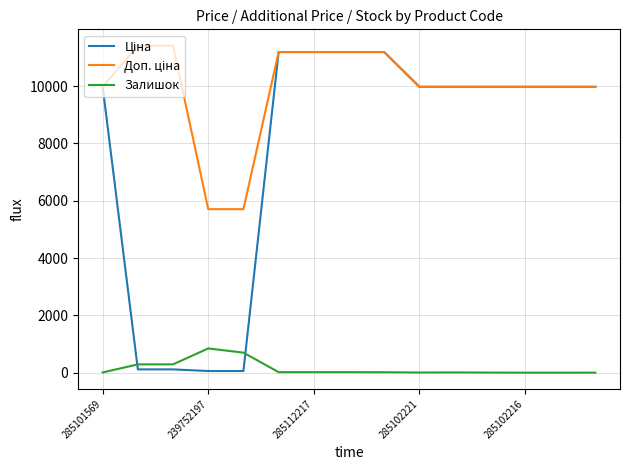

Does the chart have visible grid lines?

Yes